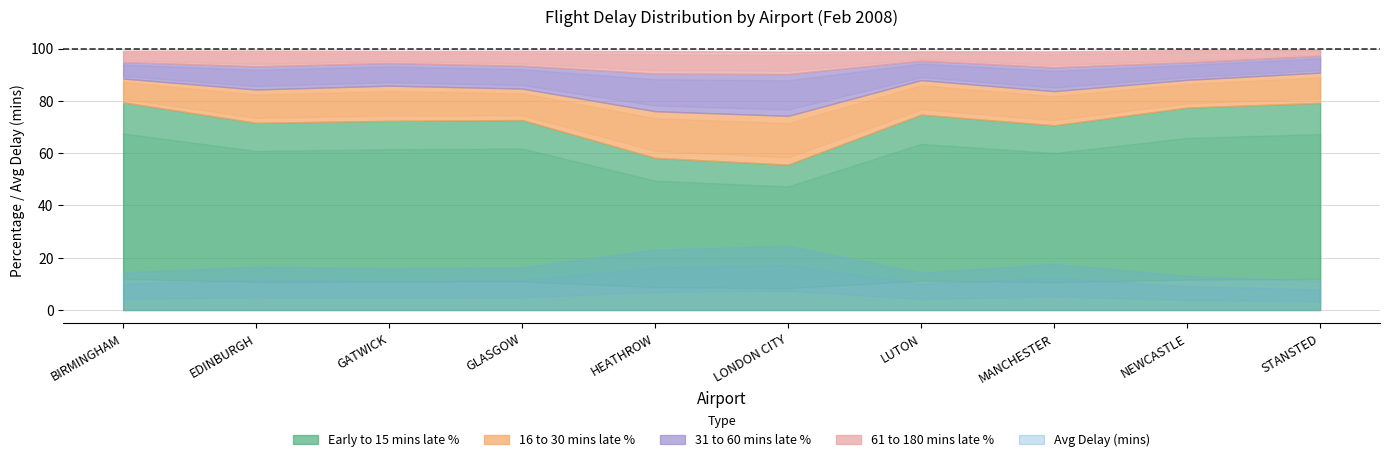

Where is the first local maximum for early_to_15_mins_late_percent?

GLASGOW